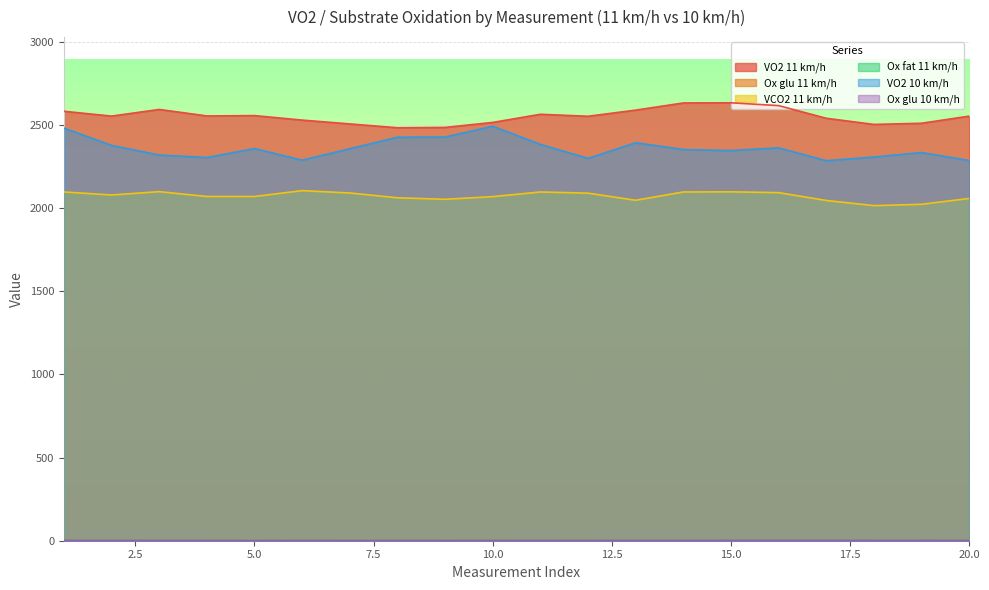

Does the chart display data point markers on the line(s)?

No